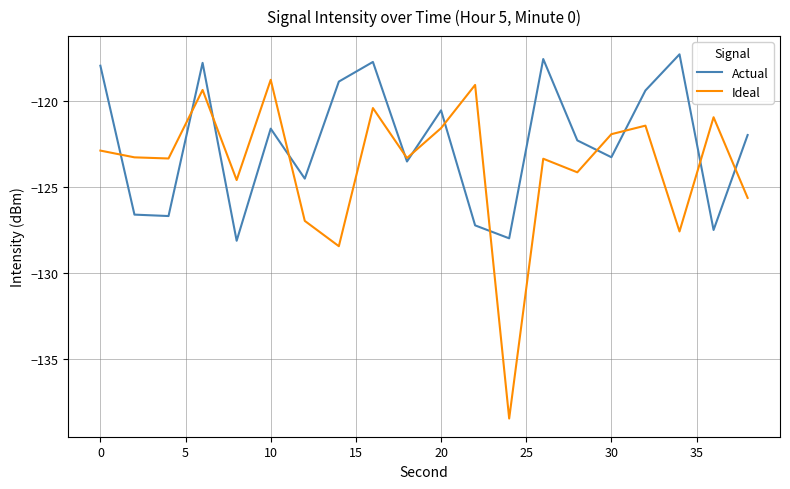

List the series in order of their peak value, lowest first.

Ideal, Actual